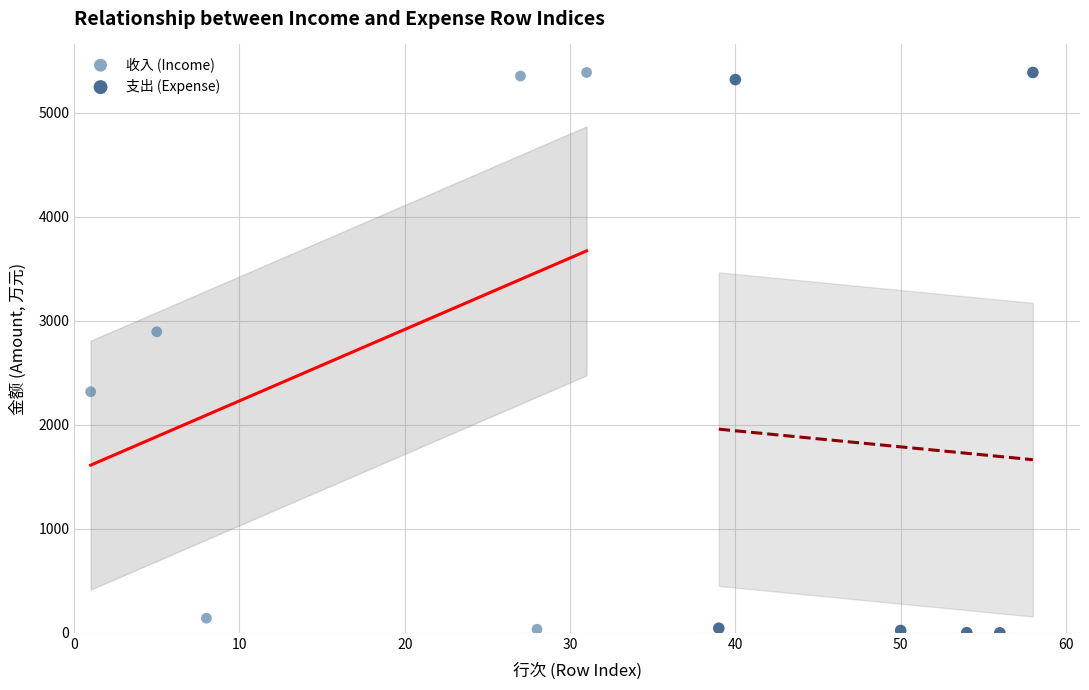

What are all the series names shown in the legend?

收入 (Income), 支出 (Expense)